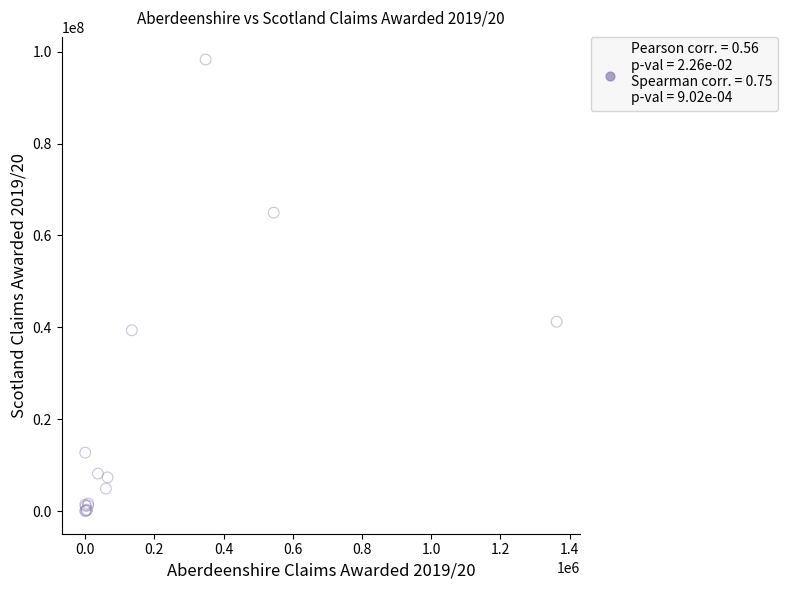

What Y value in the scatter plot is closest to 49153771?

41223077.1